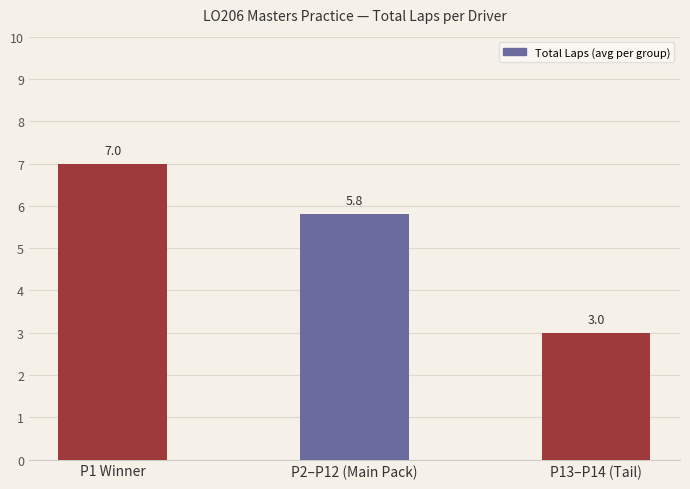

Reading right to left, what are all the values shown in this chart?

P13–P14 (Tail)=3.0	P2–P12 (Main Pack)=5.8	P1 Winner=7.0